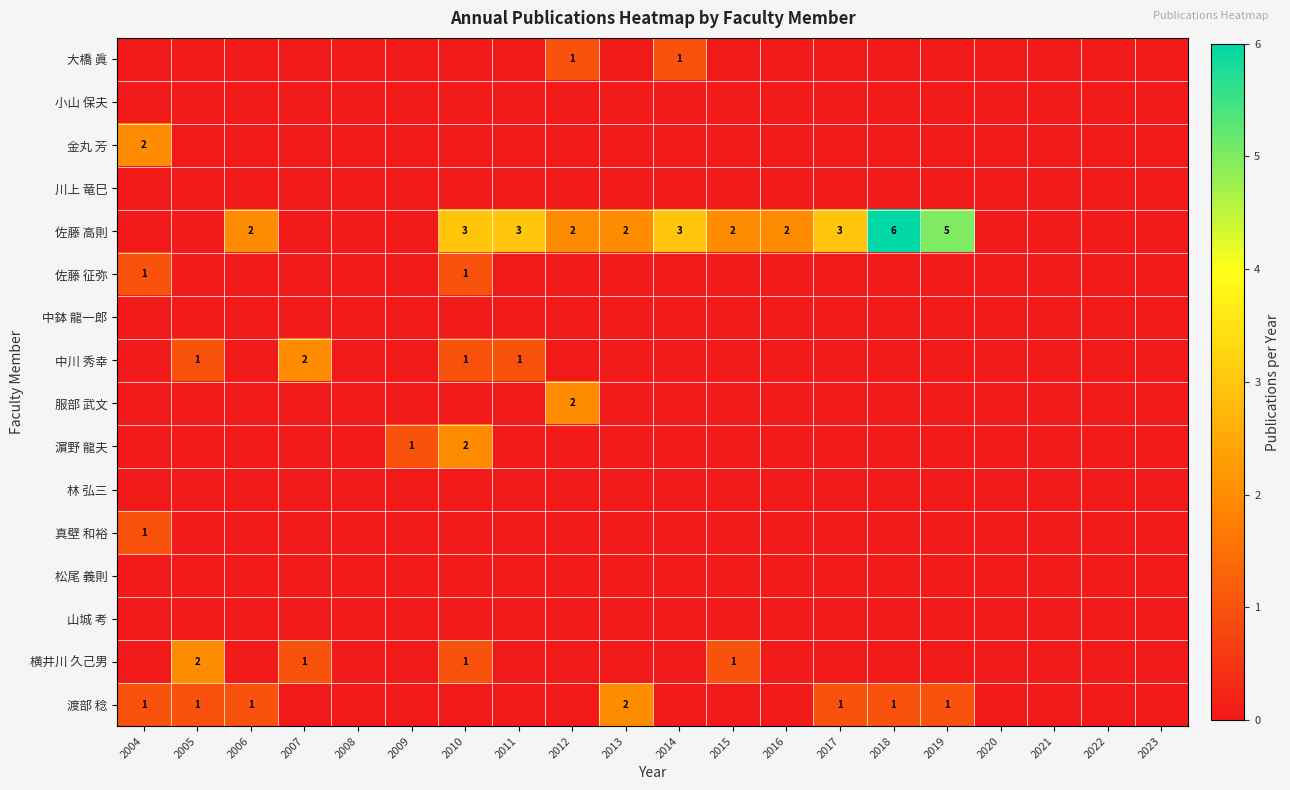

Which has a higher value, 2020 or 2022?

2020